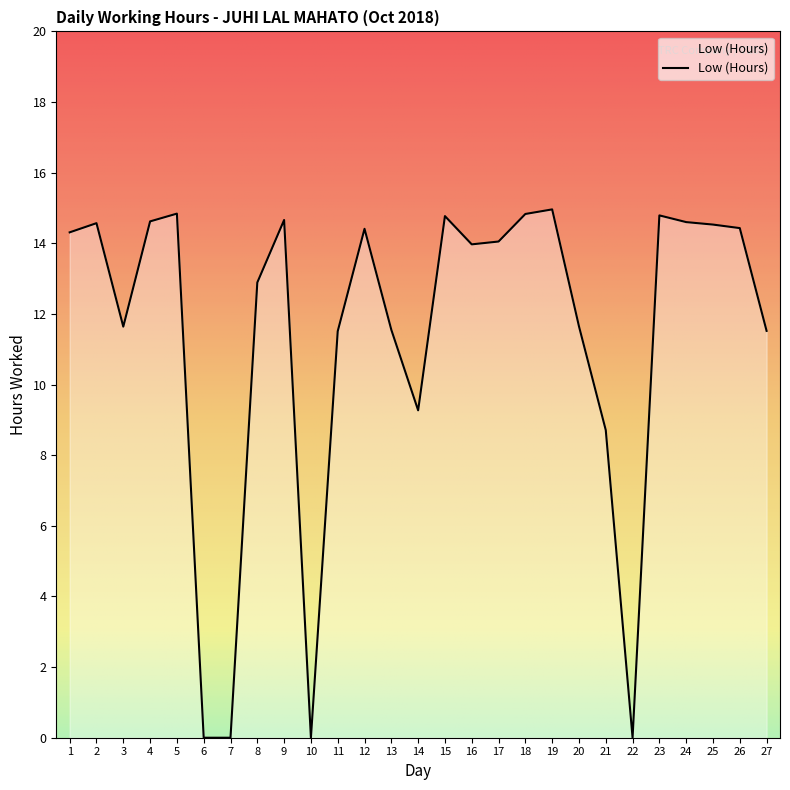

Where is the data nearest to the value 7?

21